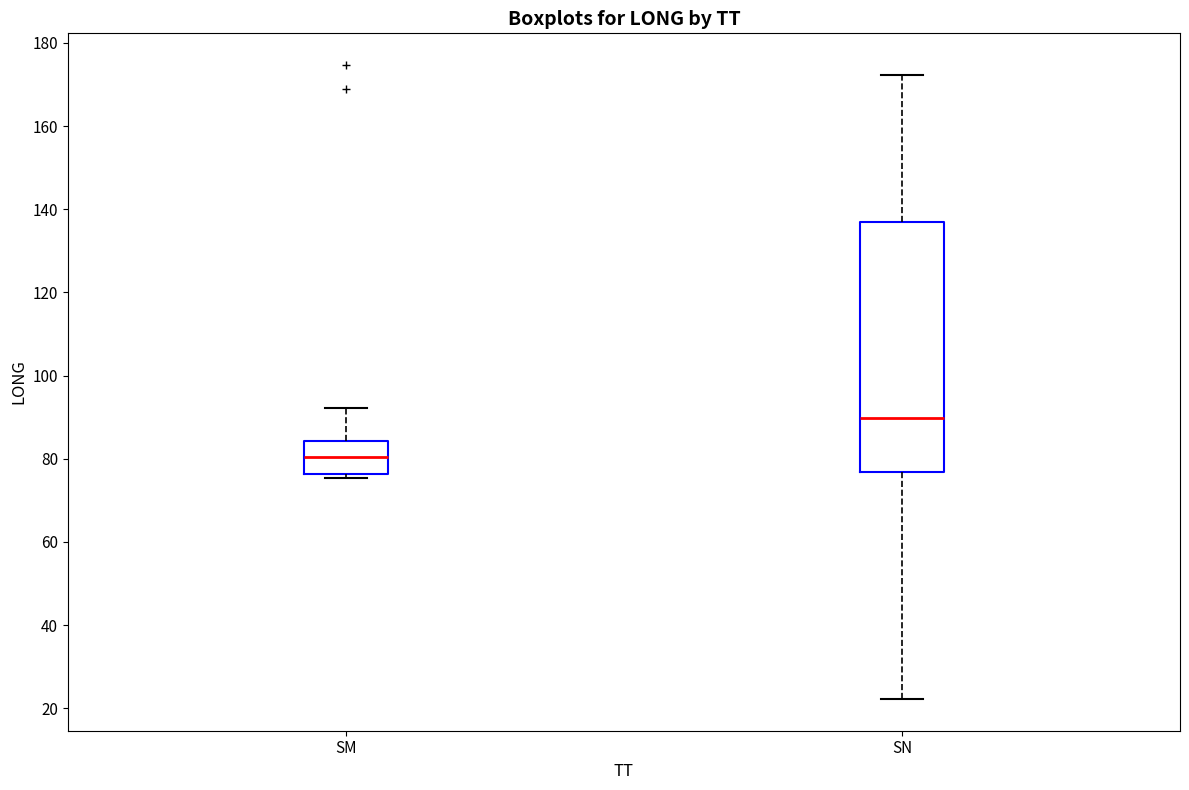

Reading left to right, transcribe this box plot: for each box, give where its median line is, the range the box spans, and where its two whiskers end, as read against the y-axis. The values are not printed on the chart, so give them approximately, as read against the axis.

SM: median 80, box 76 to 84, whiskers 76 (just below the box's lower edge) to 92
SN: median 90, box 76 to 138, whiskers 22 to 172